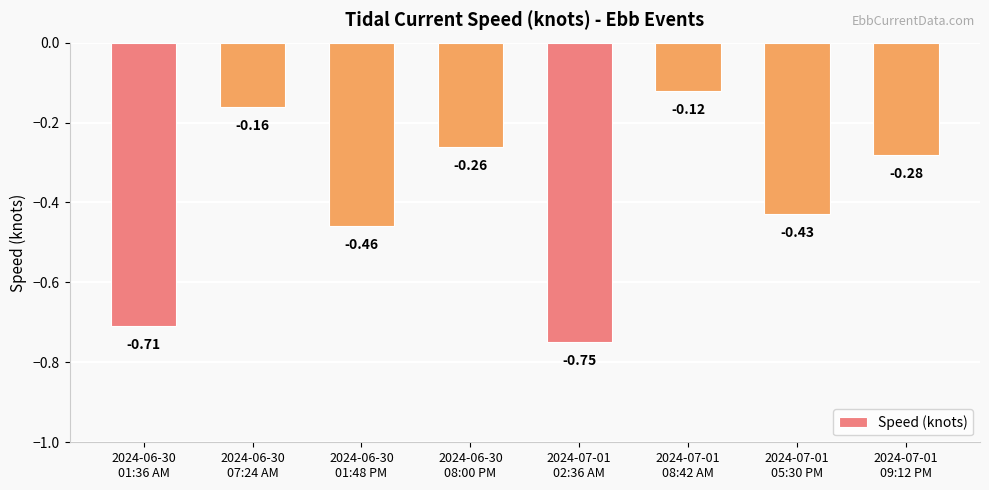

Are the bars grouped side by side (vs. stacked)?

No